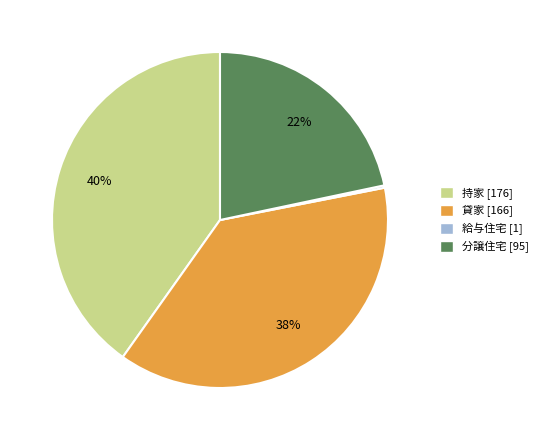

Does 持家 represent more than half of the total?

No